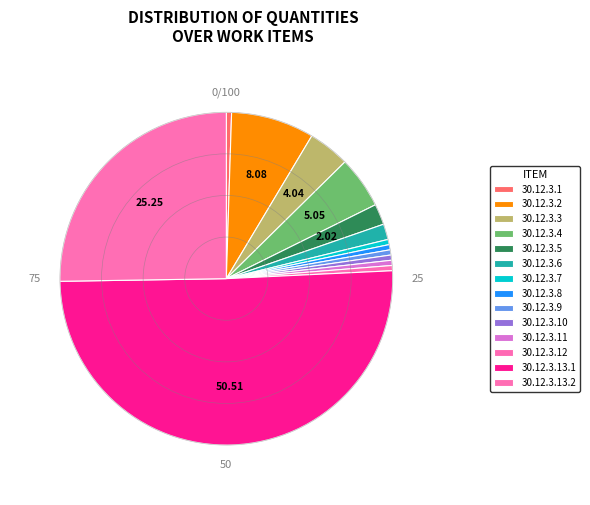

True or false: 30.12.3.11 accounts for 11% of the total.

False